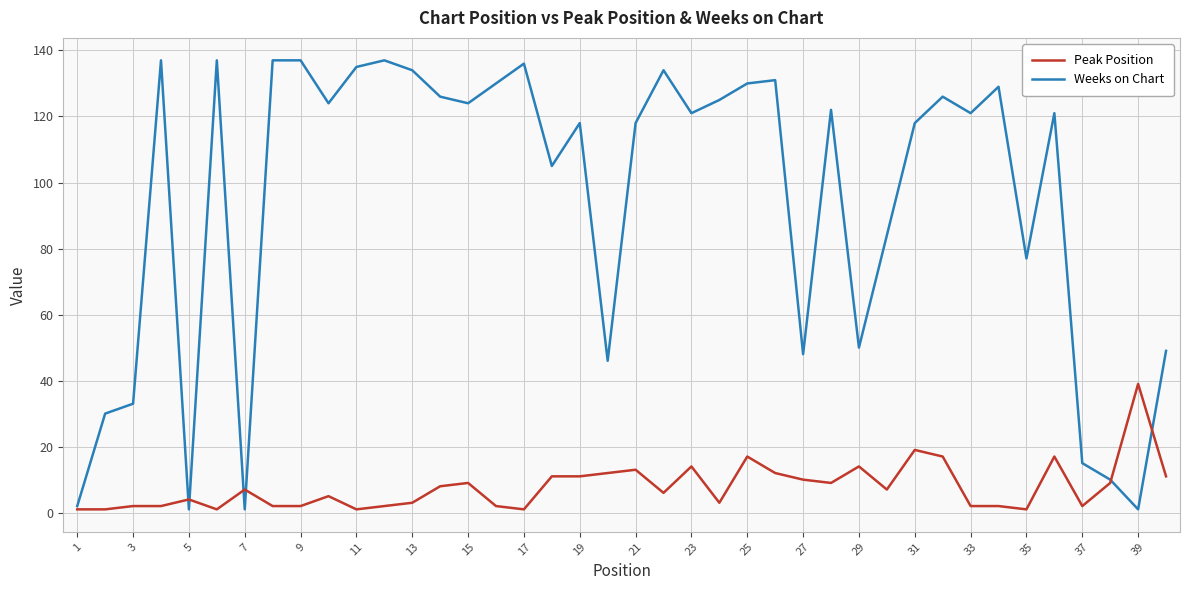

What is the greatest value displayed?

137